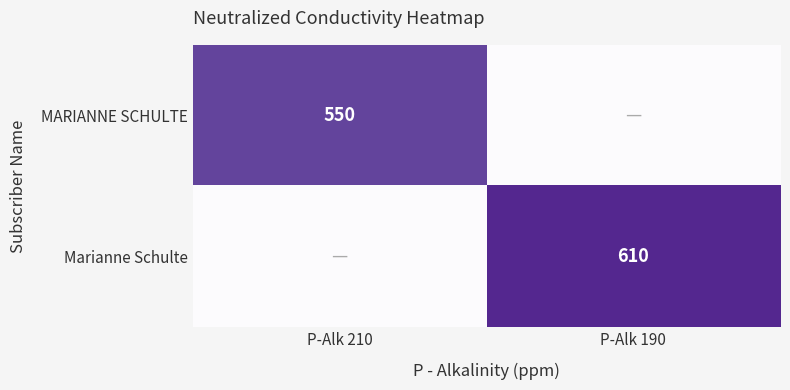

The value of MARIANNE SCHULTE at P-Alk 210 is 550. True or false?

True